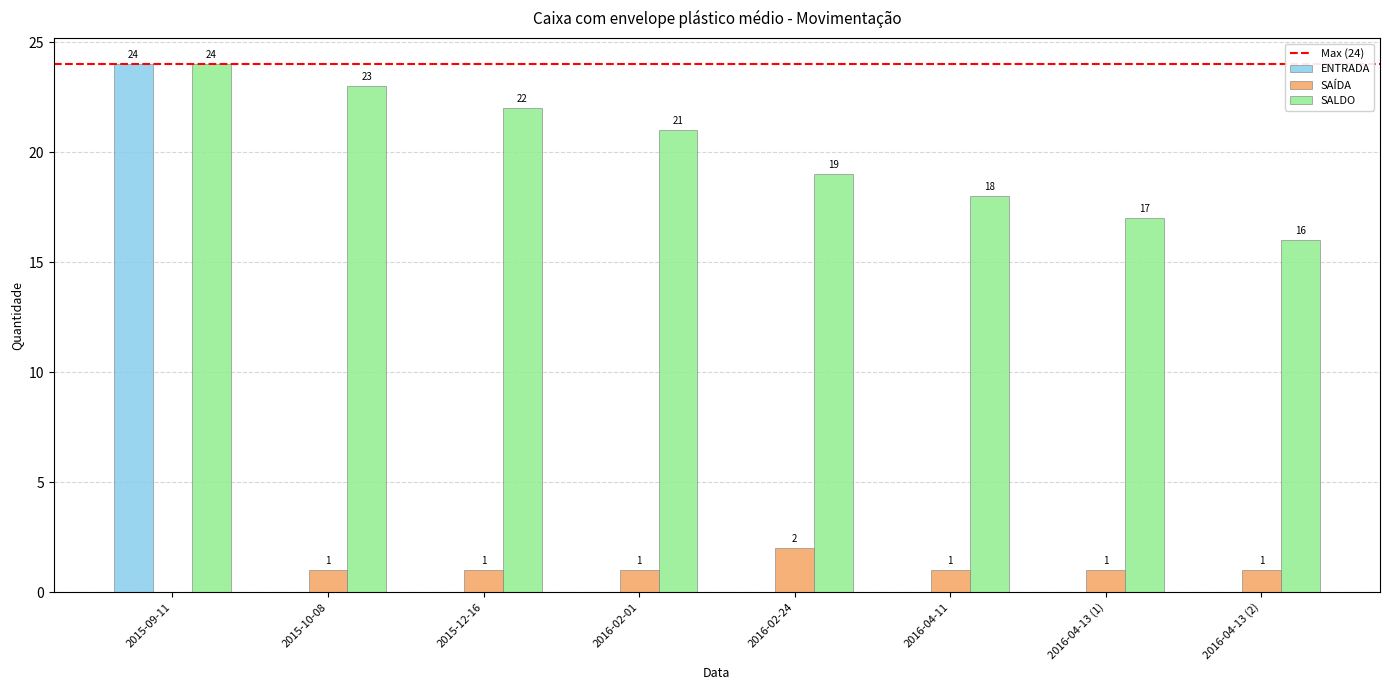

Where does the SALDO series first go above 21?

2015-09-11